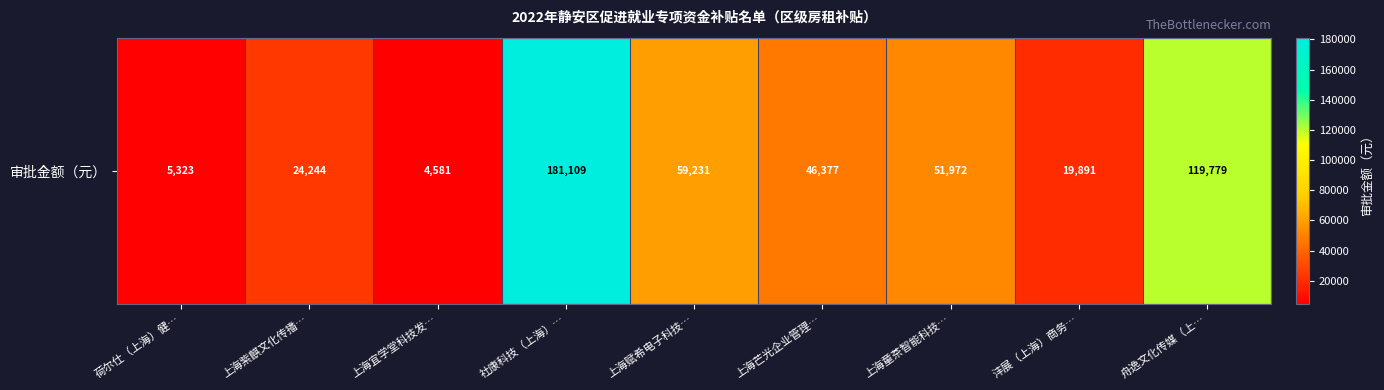

At which label does the data first exceed 46376?

社康科技（上海）…